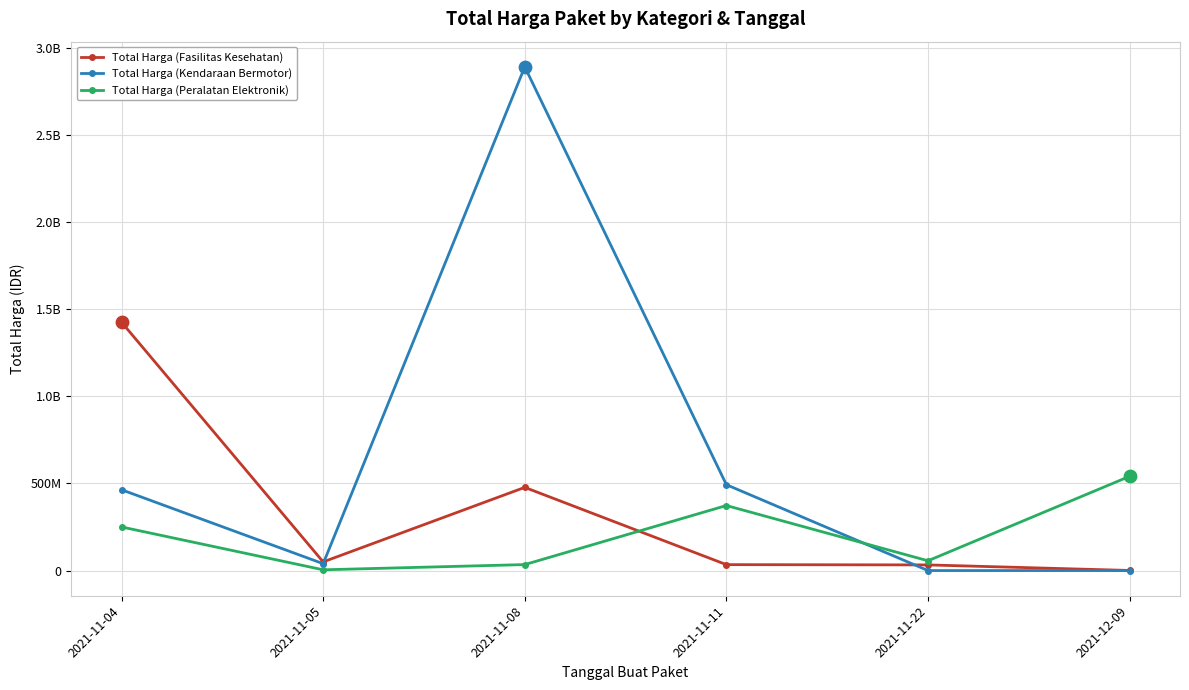

Is this an area chart (filled region under the line)?

No